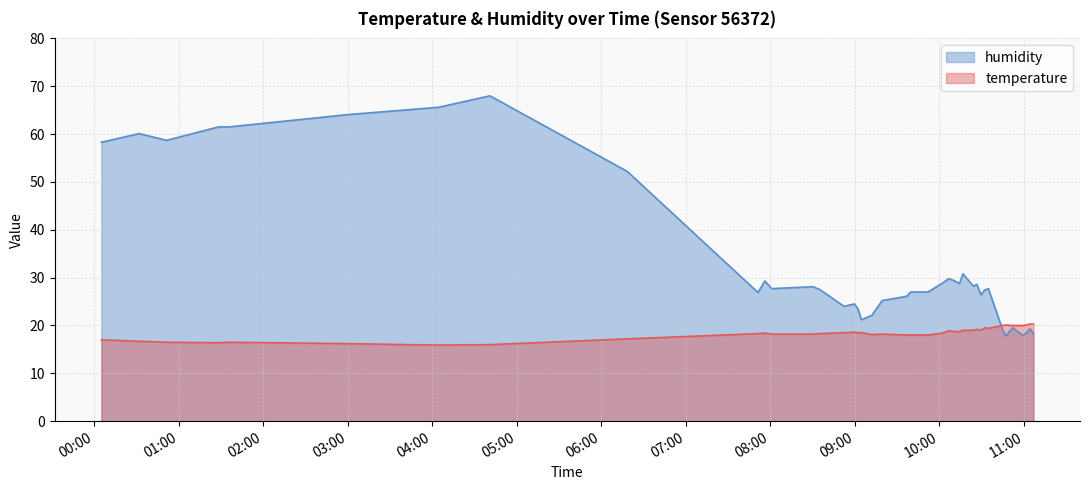

Reading left to right, extract all data points from this chart.

temperature: 17.0	16.7	16.5	16.4	16.5	16.2	15.9	16.0	17.2	18.3	18.4	18.2	18.2	18.3	18.5	18.6	18.5	18.5	18.1	18.2	18.0	18.0	18.0	18.4	18.9	18.8	18.7	19.0	19.0	19.2	19.0	19.5	19.4	20.0	20.1	20.0	20.0	20.1	20.3	20.3
humidity: 58.3	60.1	58.7	61.5	61.5	64.1	65.6	68.0	52.2	26.9	29.3	27.7	28.1	27.5	24.0	24.5	23.5	21.2	22.1	25.2	26.1	27.0	27.0	28.8	29.8	29.5	28.8	30.8	28.2	28.6	26.4	27.4	27.7	19.3	17.8	19.5	17.9	18.5	19.3	18.3